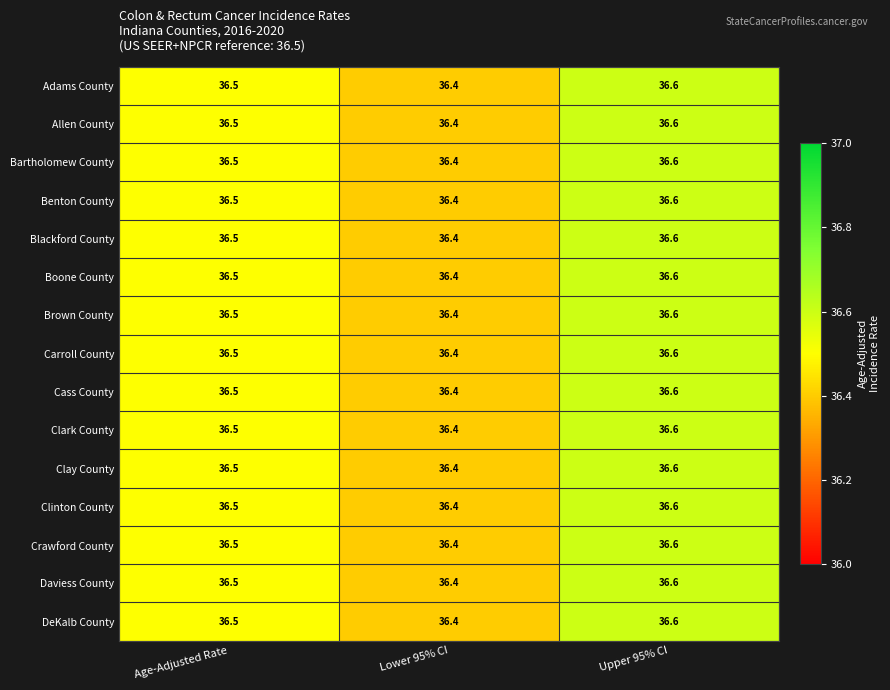

Is it true that Bartholomew County equals 48.0 at Age-Adjusted Rate?

False